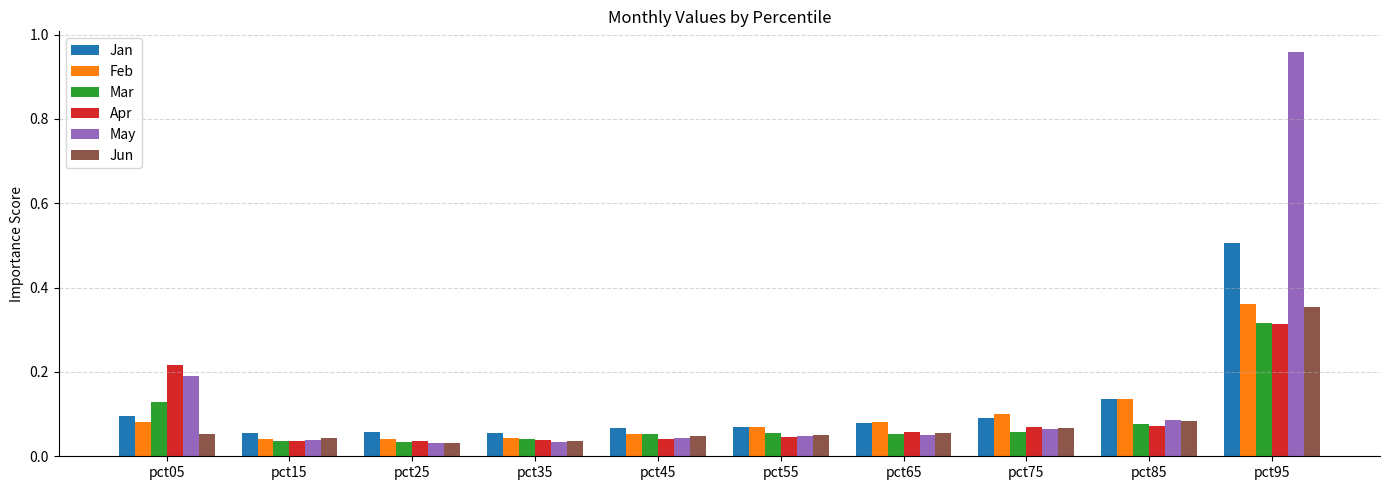

Is it true that Jan equals 0.1 at pct85?

True